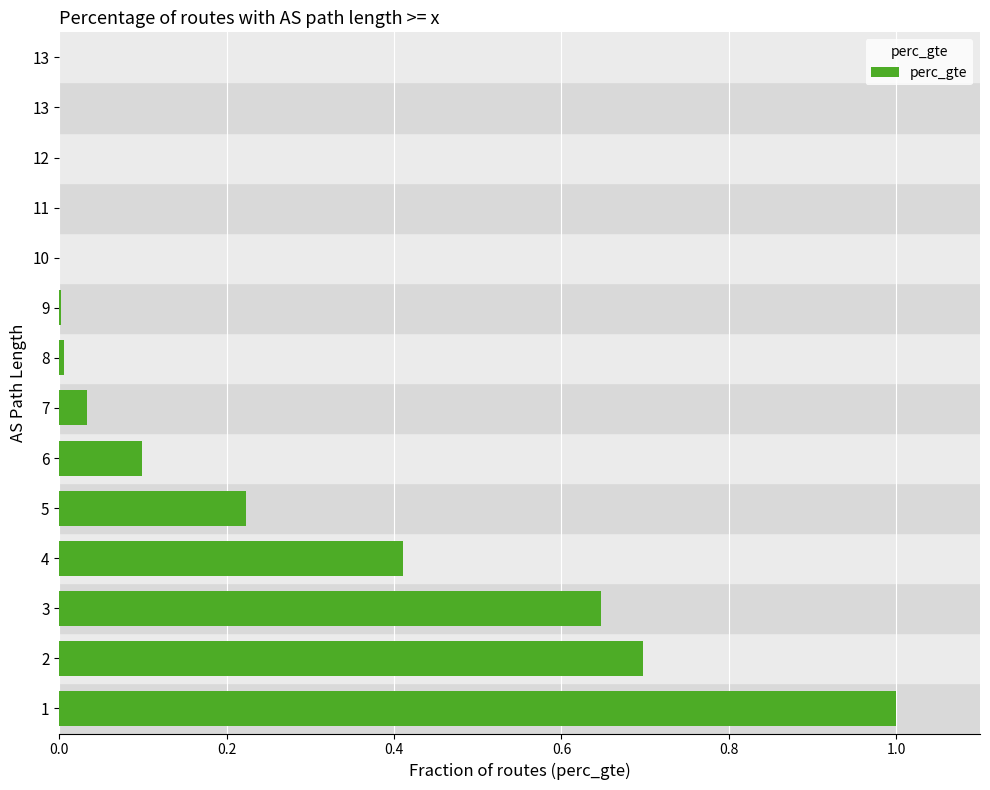

How many distinct data groups are displayed?

1